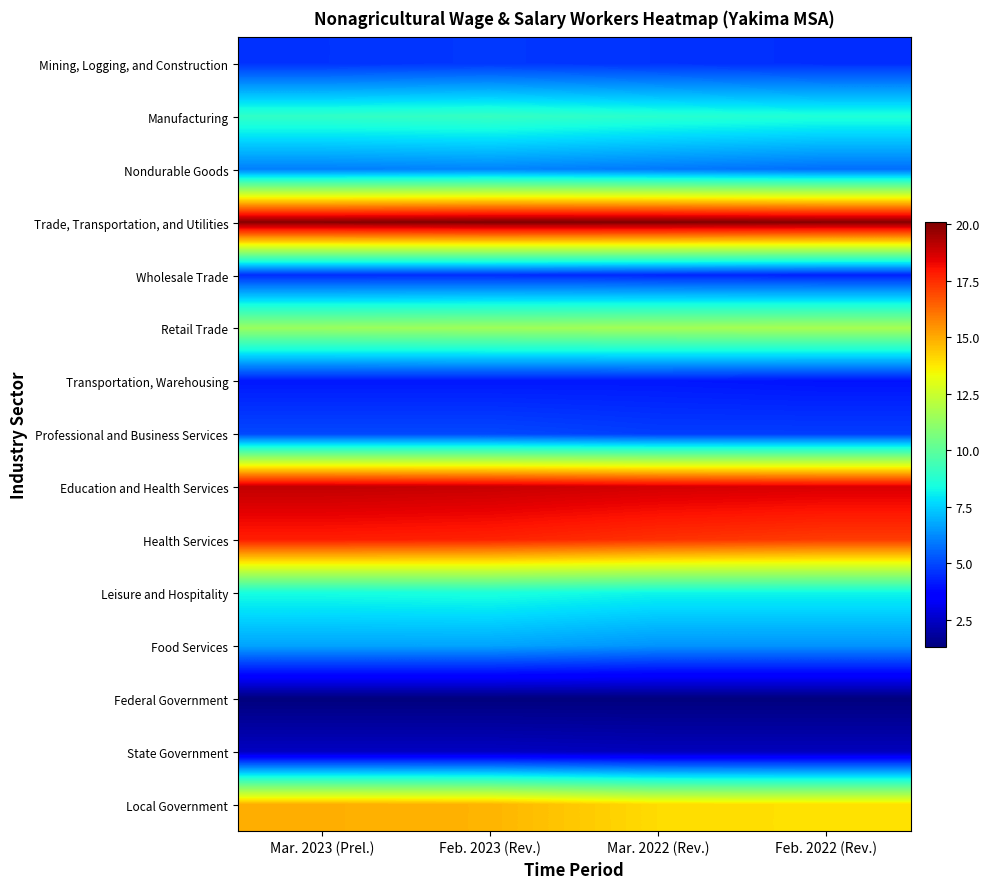

What is the total value across all series at Feb. 2023 (Rev.)?

135.4